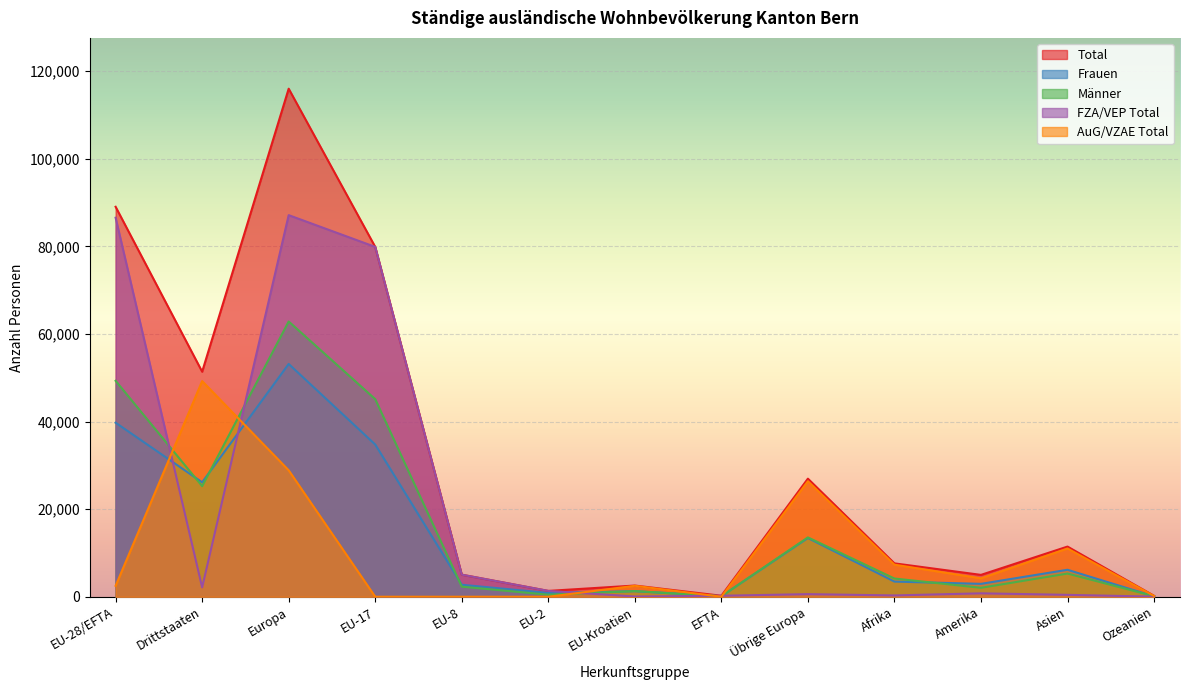

Between EU-2 and Afrika, which series saw the biggest shift?

AuG/VZAE Total